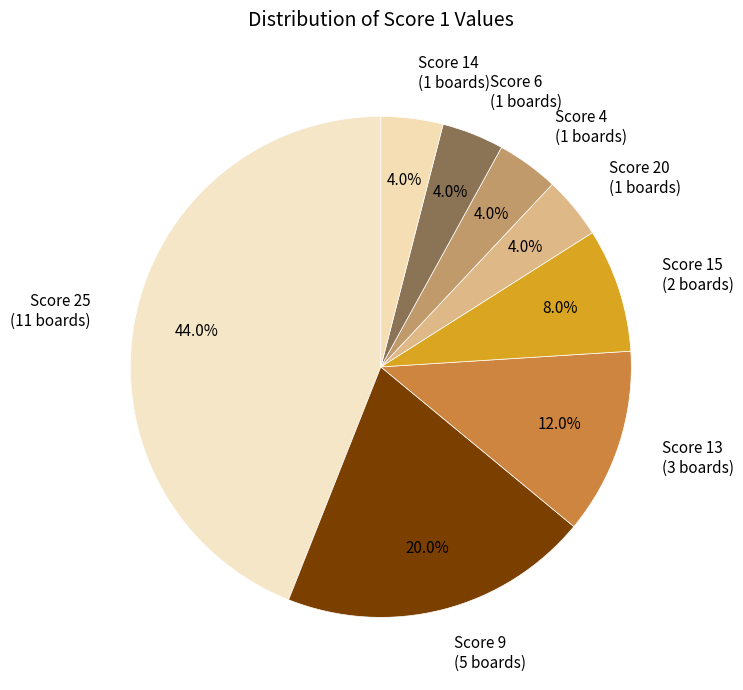

Approximately how many times larger is the value at Score 15 (2 boards) compared to Score 6 (1 boards)?

2.0